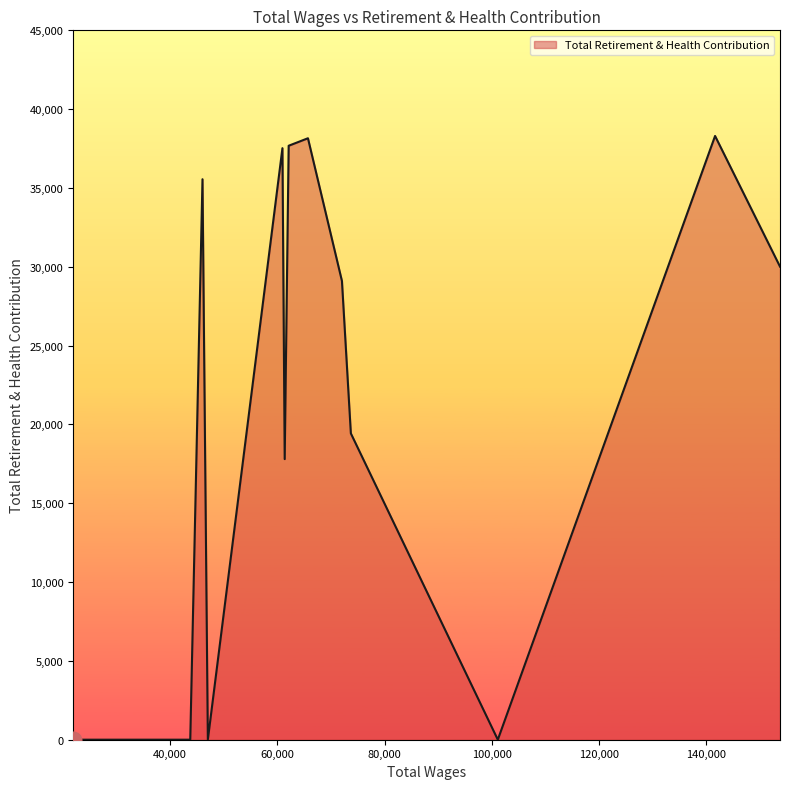

What is the difference between the maximum and minimum values?

38300